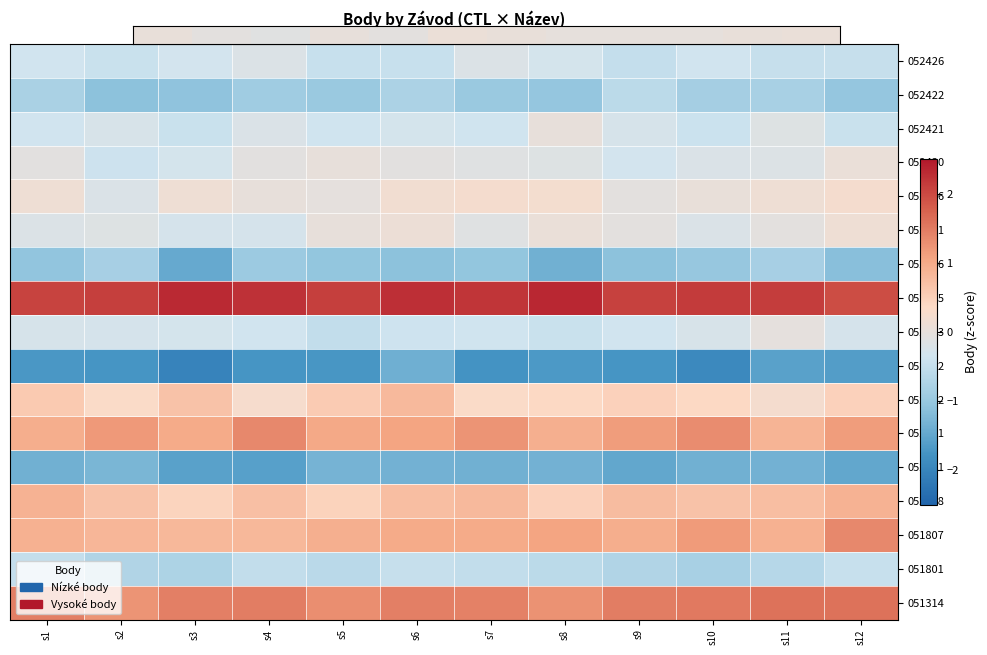

The value of 052403 at s8 is -0.4. True or false?

True